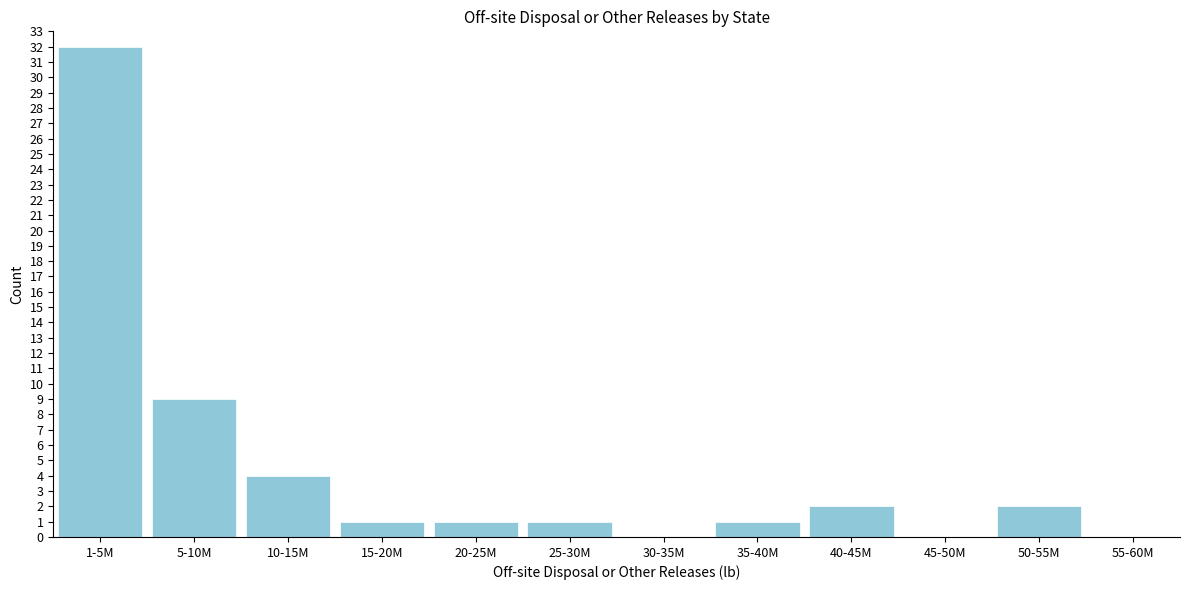

Reading left to right, transcribe all the data shown in this chart.

1-5M=32	5-10M=9	10-15M=4	15-20M=1	20-25M=1	25-30M=1	30-35M=0	35-40M=1	40-45M=2	45-50M=0	50-55M=2	55-60M=0